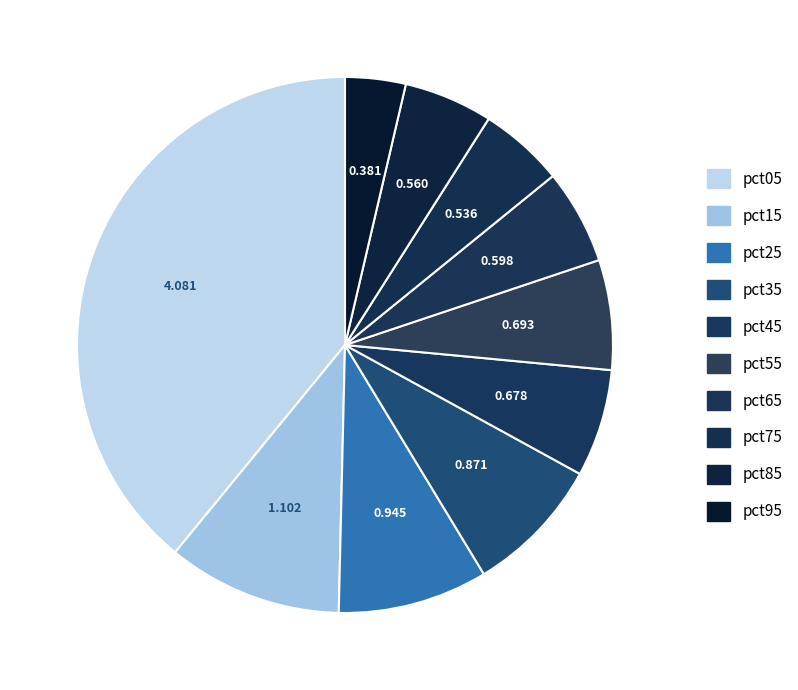

What is the change in value from pct05 to pct85?

-3.5